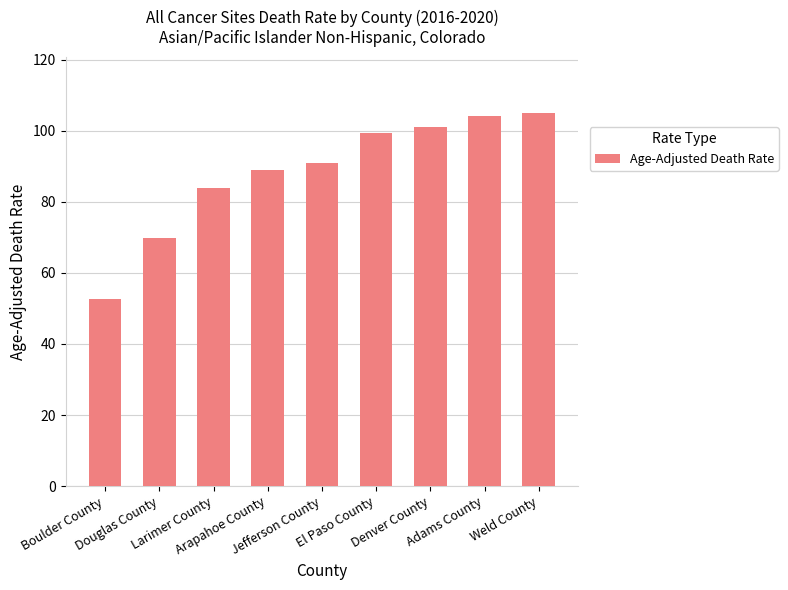

What is the smallest value displayed?

52.6